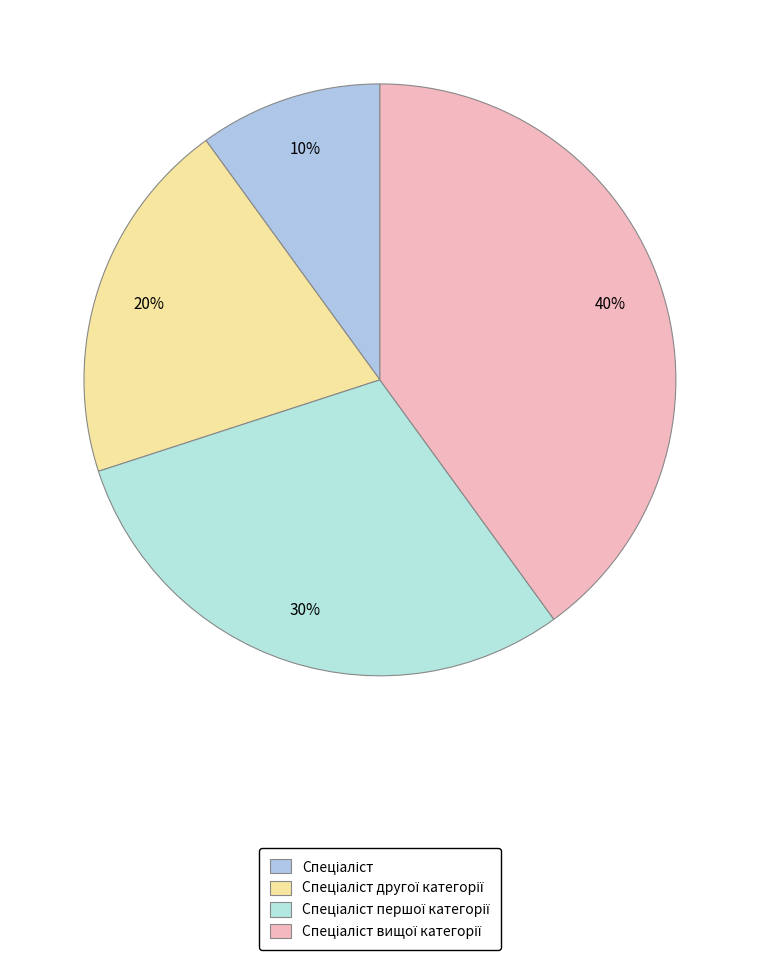

How many segments does this pie chart have?

4